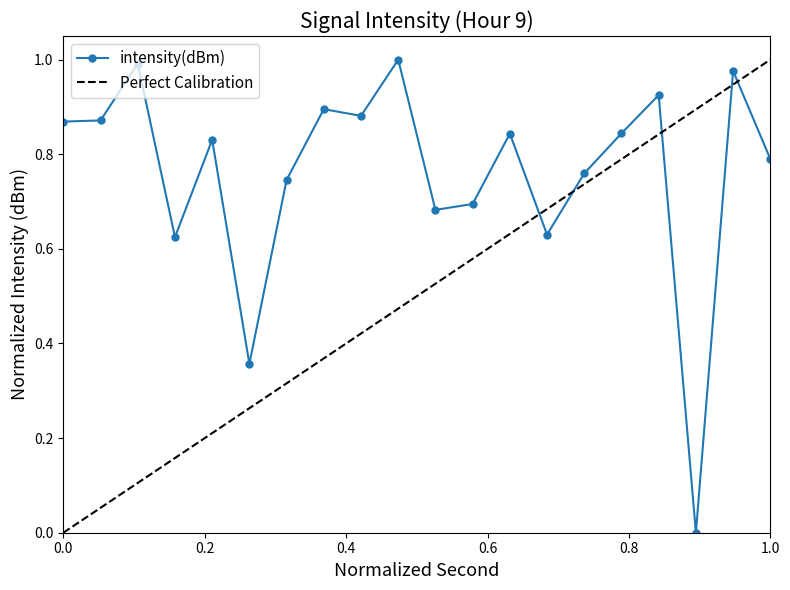

Rank the categories by value from highest to lowest.

18, 4, 36, 32, 14, 16, 2, 0, 30, 24, 8, 38, 28, 12, 22, 20, 26, 6, 10, 34